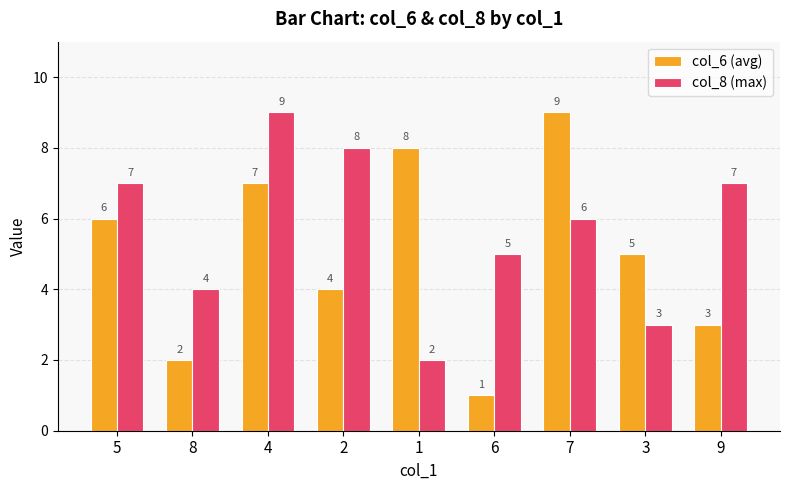

At which category does the chart reach its minimum across all series?

6